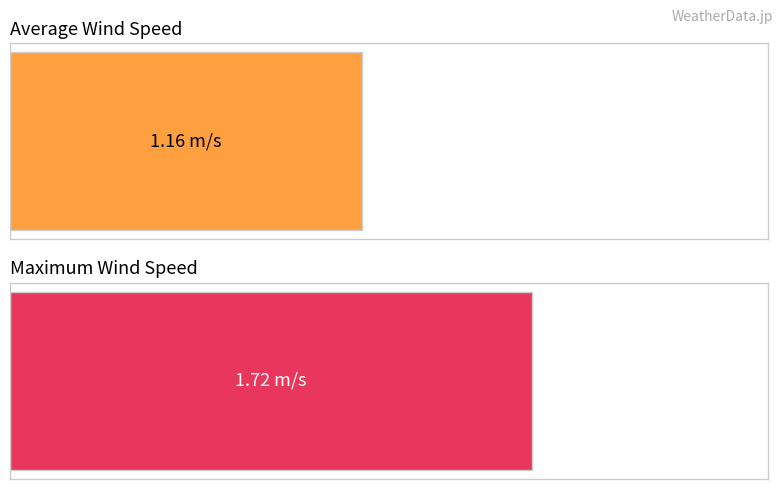

Are the bars grouped side by side (vs. stacked)?

Yes